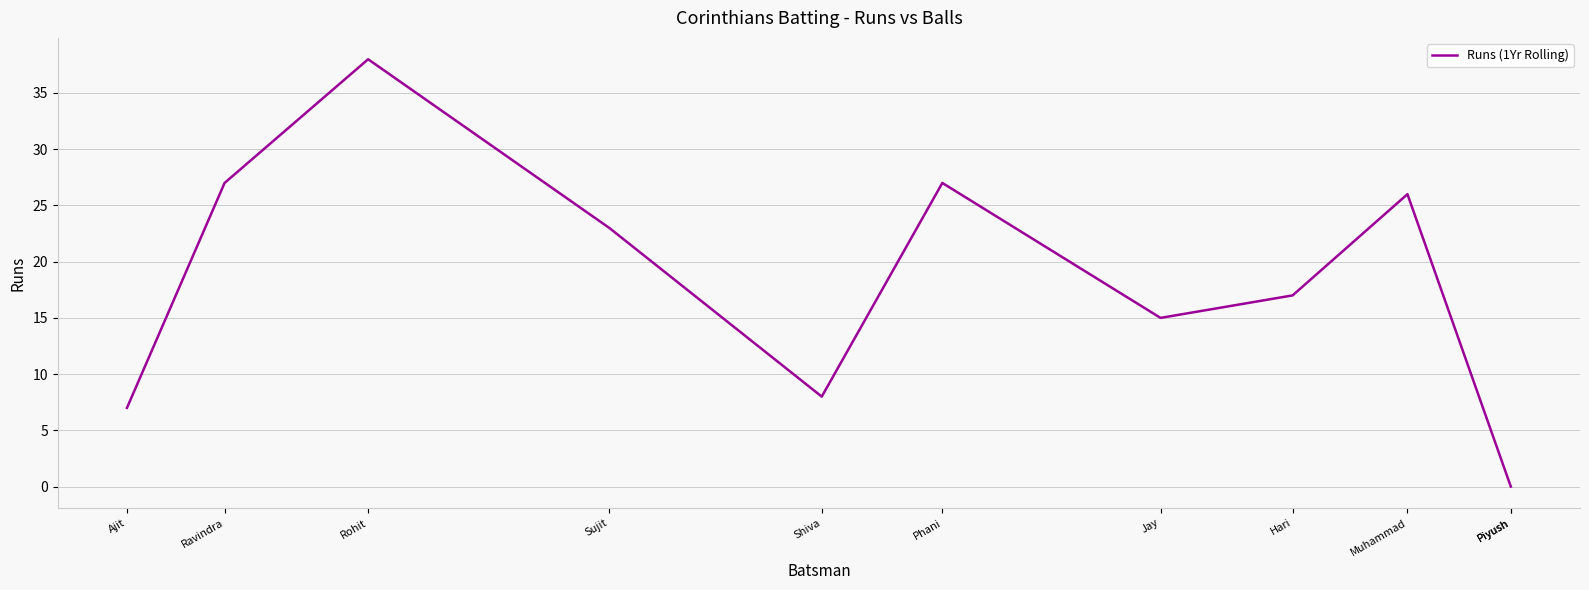

True or false: the data shows -26 at Piyush.

False